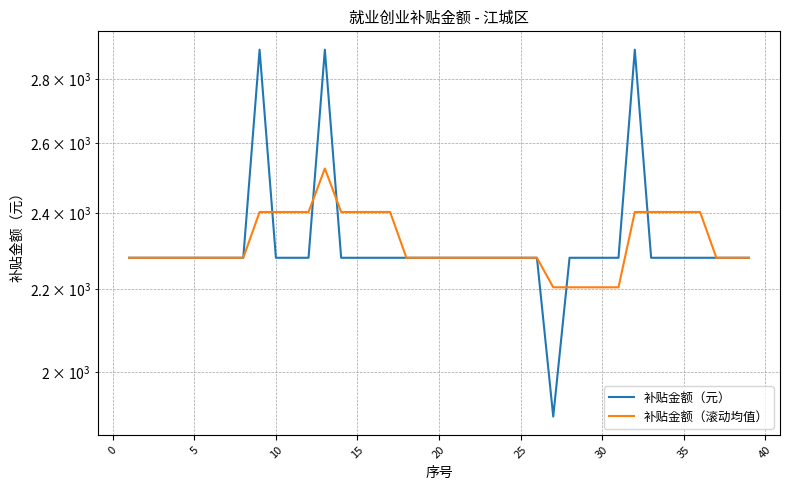

Which series has the largest total across all categories?

补贴金额（元）